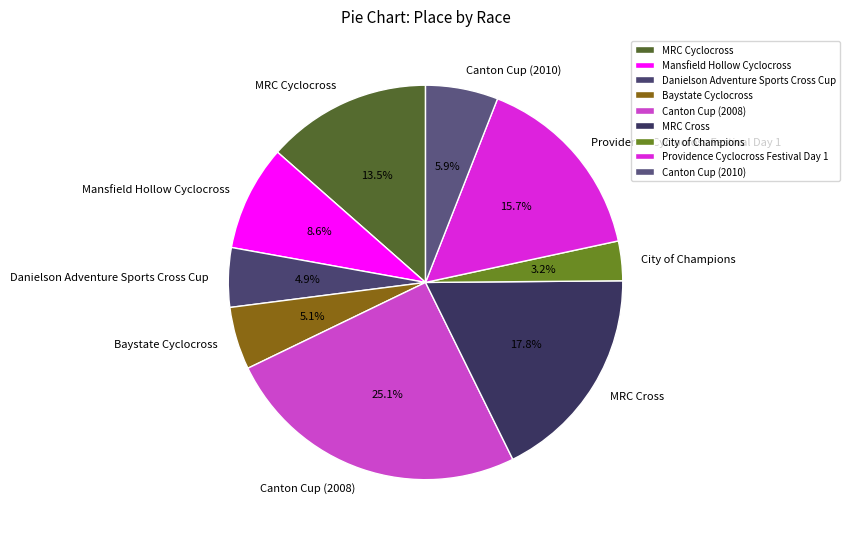

What is the smallest slice in the pie chart?

City of Champions